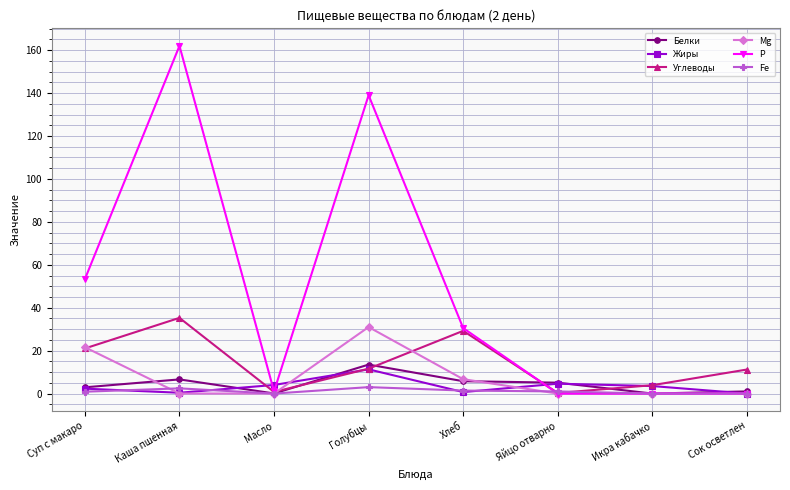

Which series has the widest spread of values?

P